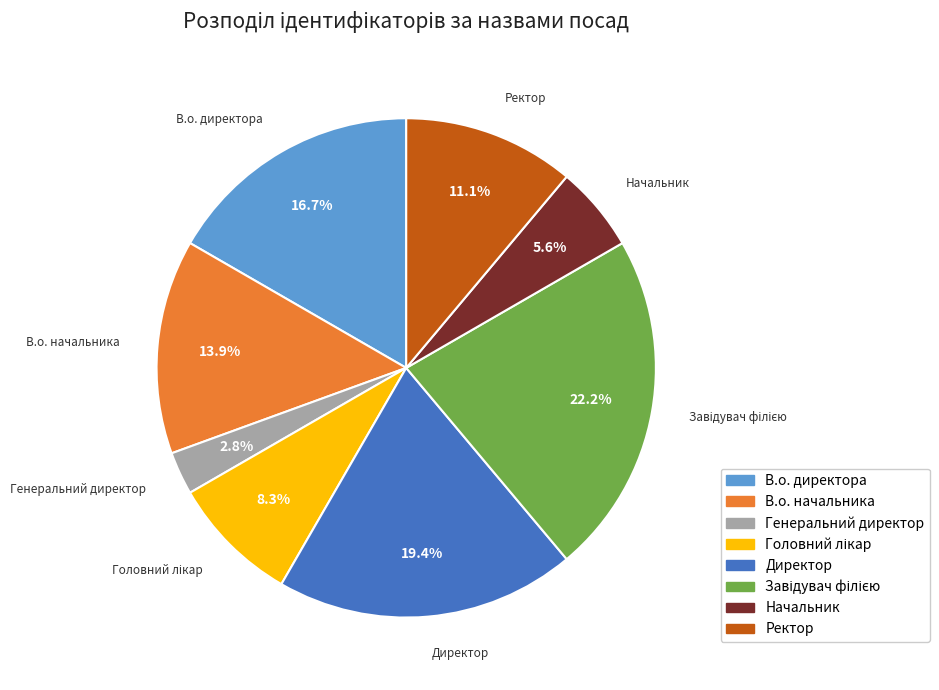

How many segments does this pie chart have?

8